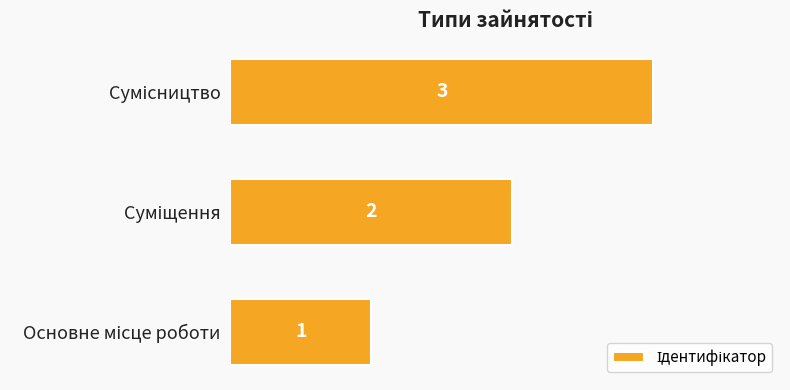

How many values are between 1 and 3?

3